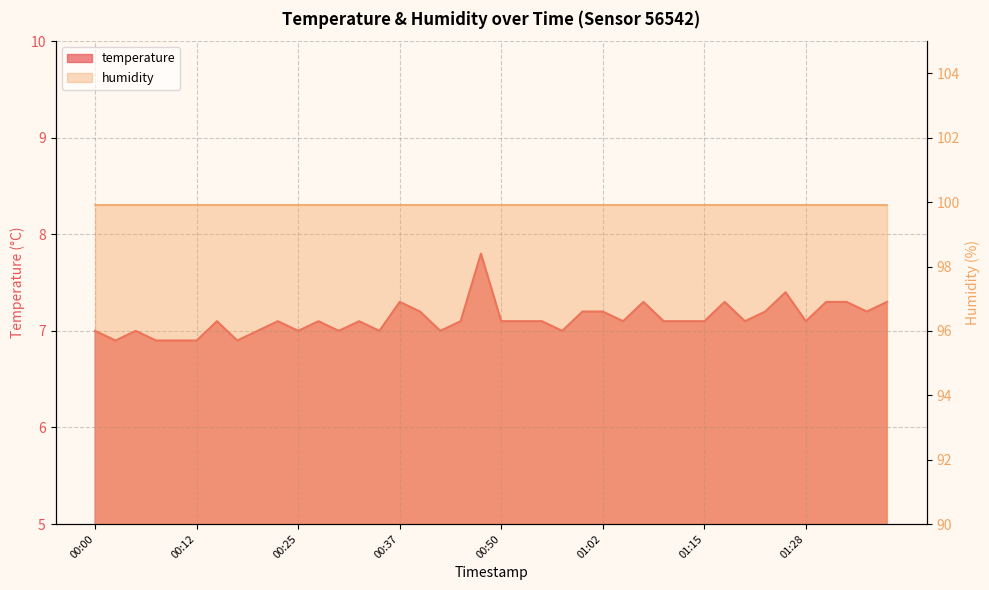

Reading right to left, extract all data points from this chart.

01:38=7.3	01:35=7.2	01:33=7.3	01:30=7.3	01:28=7.1	01:25=7.4	01:23=7.2	01:20=7.1	01:18=7.3	01:15=7.1	01:13=7.1	01:10=7.1	01:08=7.3	01:05=7.1	01:02=7.2	01:00=7.2	00:57=7.0	00:55=7.1	00:52=7.1	00:50=7.1	00:47=7.8	00:45=7.1	00:42=7.0	00:40=7.2	00:37=7.3	00:35=7.0	00:32=7.1	00:30=7.0	00:27=7.1	00:25=7.0	00:22=7.1	00:20=7.0	00:17=6.9	00:15=7.1	00:12=6.9	00:10=6.9	00:07=6.9	00:05=7.0	00:02=6.9	00:00=7.0